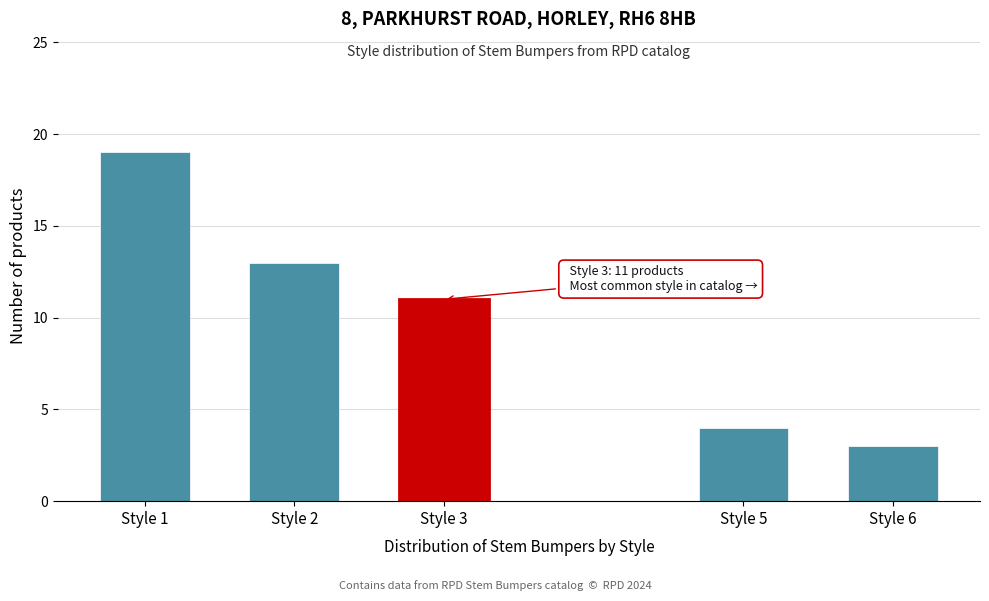

Reading right to left, extract all data points from this chart.

3	4	11	13	19